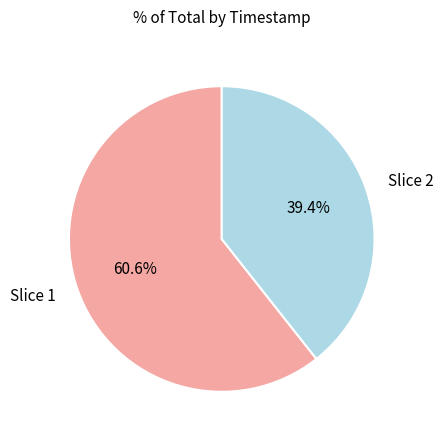

Rank the categories by value from highest to lowest.

Slice 1, Slice 2